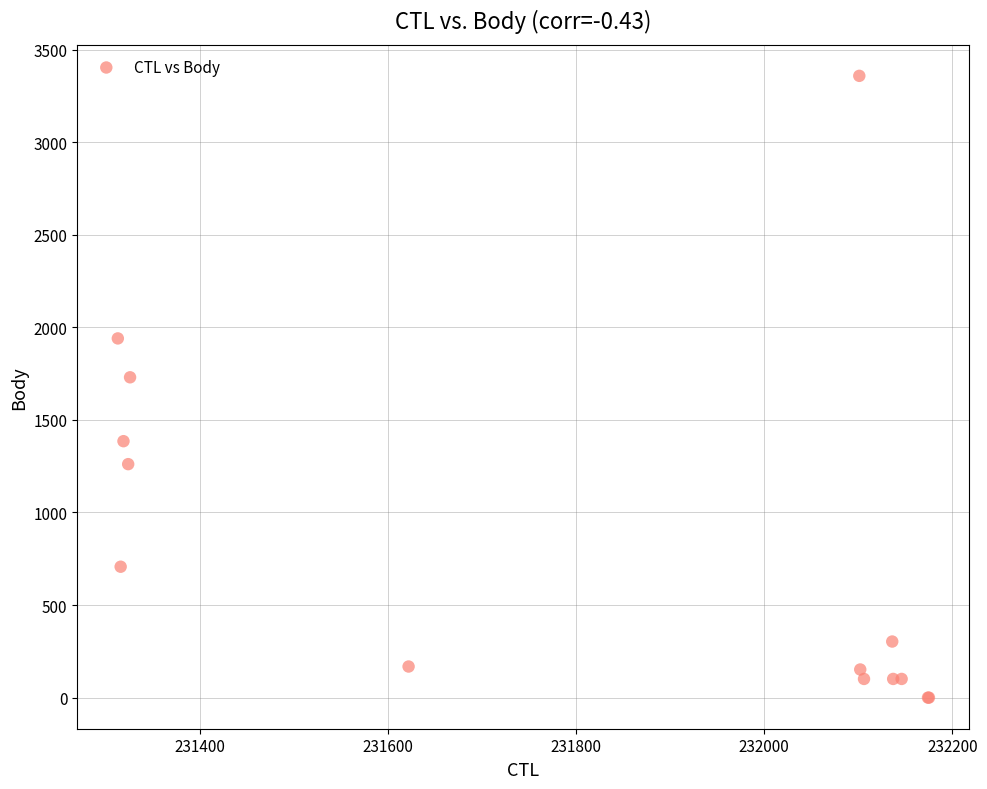

What Y value in the scatter plot is closest to 1679?

1730